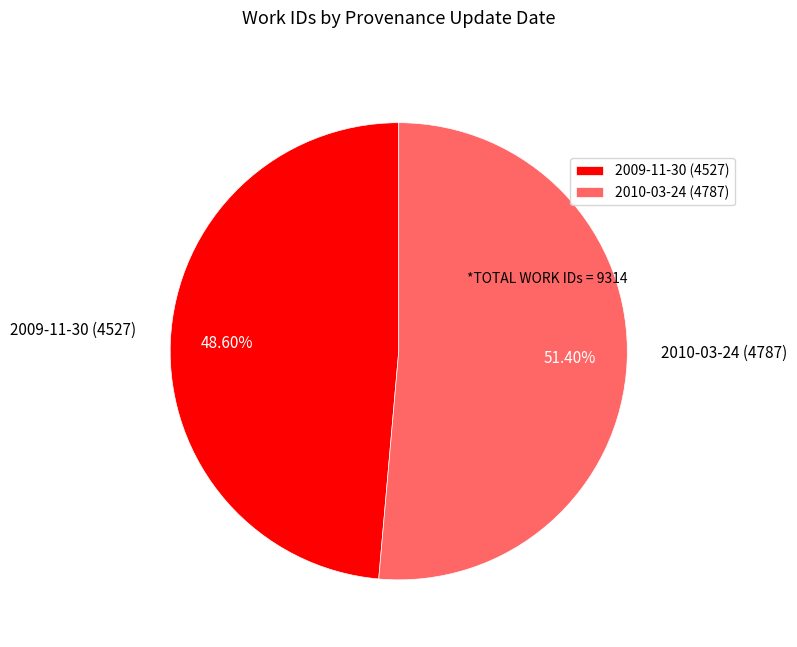

Which has a higher value, 2009-11-30 (4527) or 2010-03-24 (4787)?

2010-03-24 (4787)